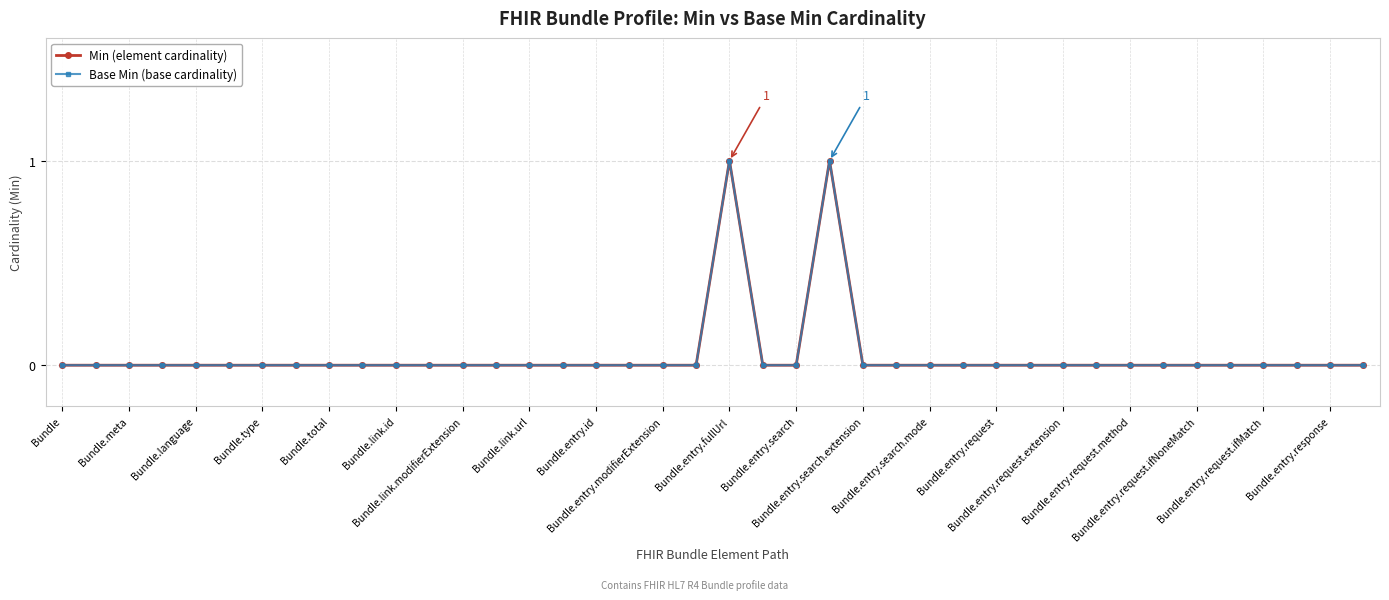

Which series has the largest total across all categories?

Min (element cardinality)